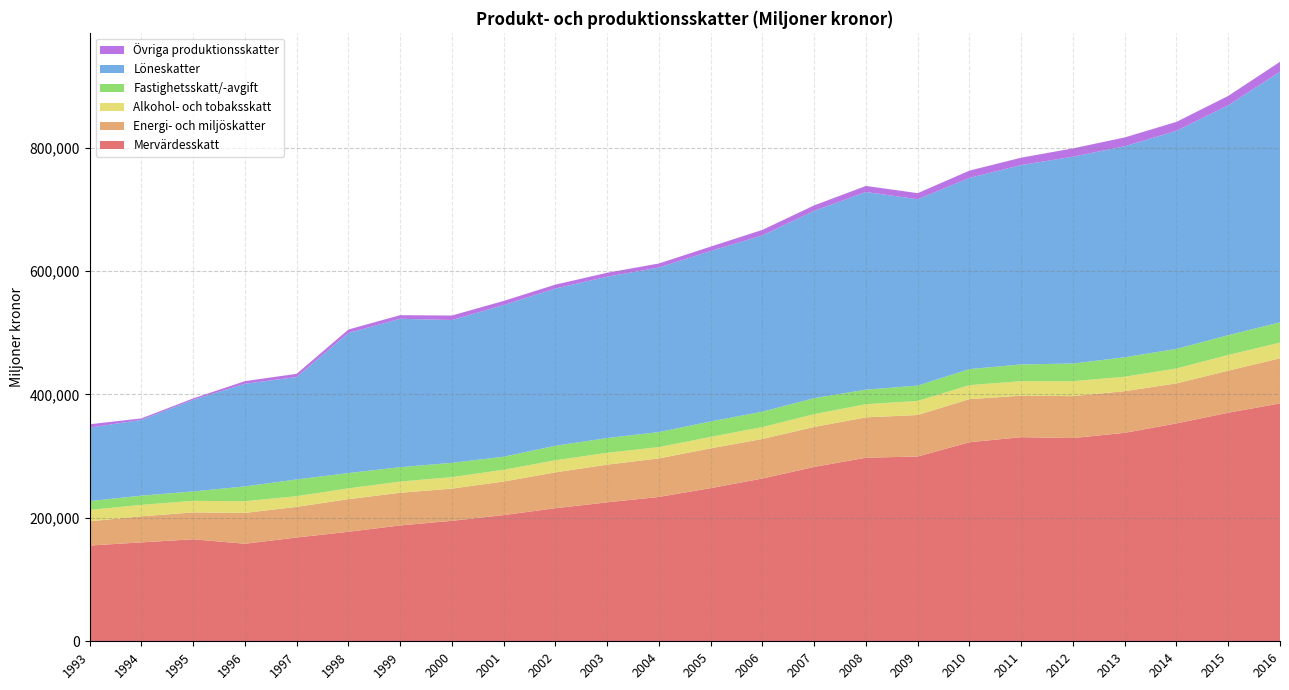

Reading left to right, what are all the values shown in this chart?

Mervärdesskatt: 155184	160276	165310	158051	168199	177431	187722	195203	204529	215697	225145	233966	248202	263818	282585	297504	299452	322603	330770	329311	337823	353068	370432	385452
Energi- och miljöskatter: 39255	42235	43530	49998	49611	52907	52947	52199	54346	58057	61095	62450	64482	64026	64715	65378	67237	69775	67269	67962	67527	64908	68091	73111
Alkohol- och tobaksskatt: 18356	18555	18730	18890	17334	17420	18143	18549	19040	19587	19180	18306	18497	19303	20765	21311	22760	22720	23473	24130	23347	24156	25432	25453
Fastighetsskatt/-avgift: 14420	14928	15264	24028	27110	24813	23330	23264	21196	23522	23964	24343	25108	24948	25935	23563	24932	25988	27152	28692	31556	31696	32077	32864
Löneskatter: 118954	122820	148384	166353	165974	227048	240484	231415	245769	254803	261459	266649	276159	285673	303561	320300	301964	309833	323072	335220	342015	353427	372510	406150
Övriga produktionsskatter: 5515	2392	2366	4219	5230	5627	5825	7265	6708	6324	6384	6535	7165	8971	8855	9853	9857	11826	11974	13450	14236	14478	15265	15998